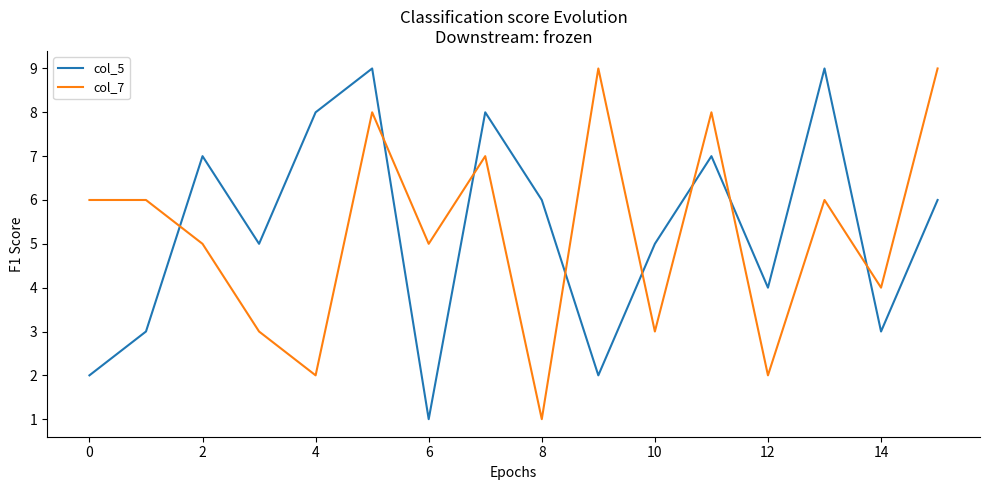

Does the chart have visible grid lines?

No